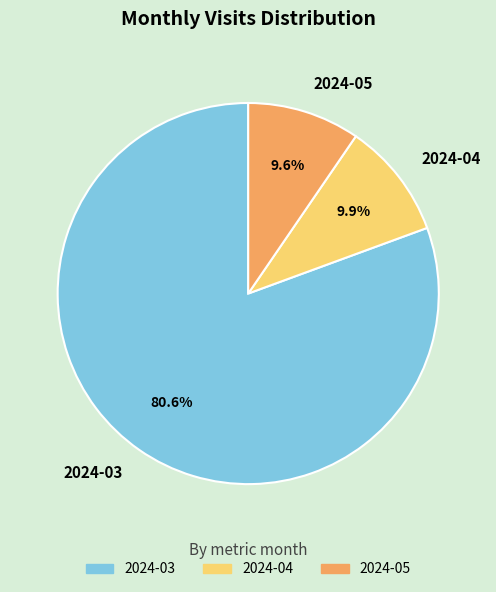

How many slices are in this pie chart?

3